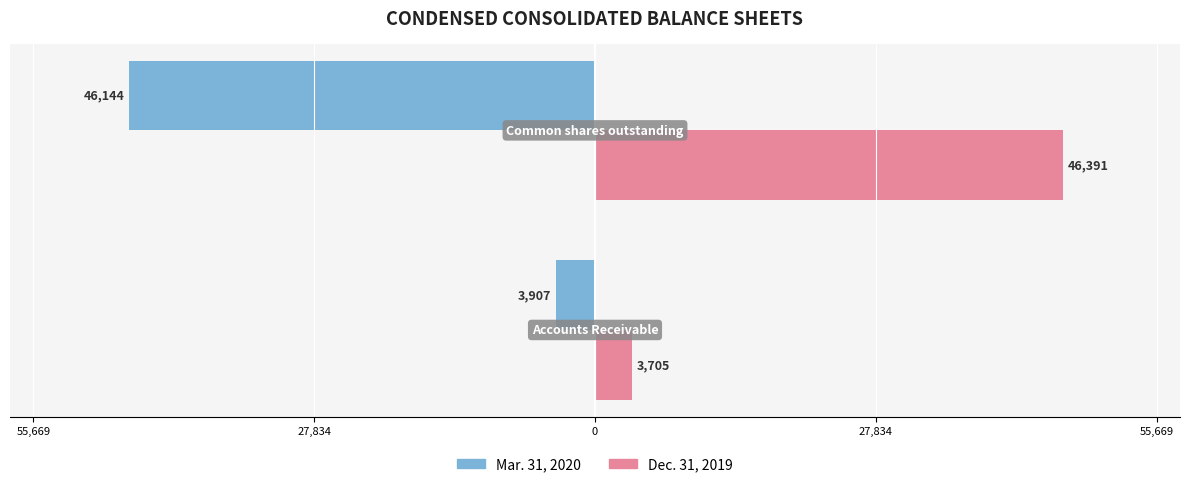

What are all the series names shown in the legend?

Mar. 31, 2020, Dec. 31, 2019